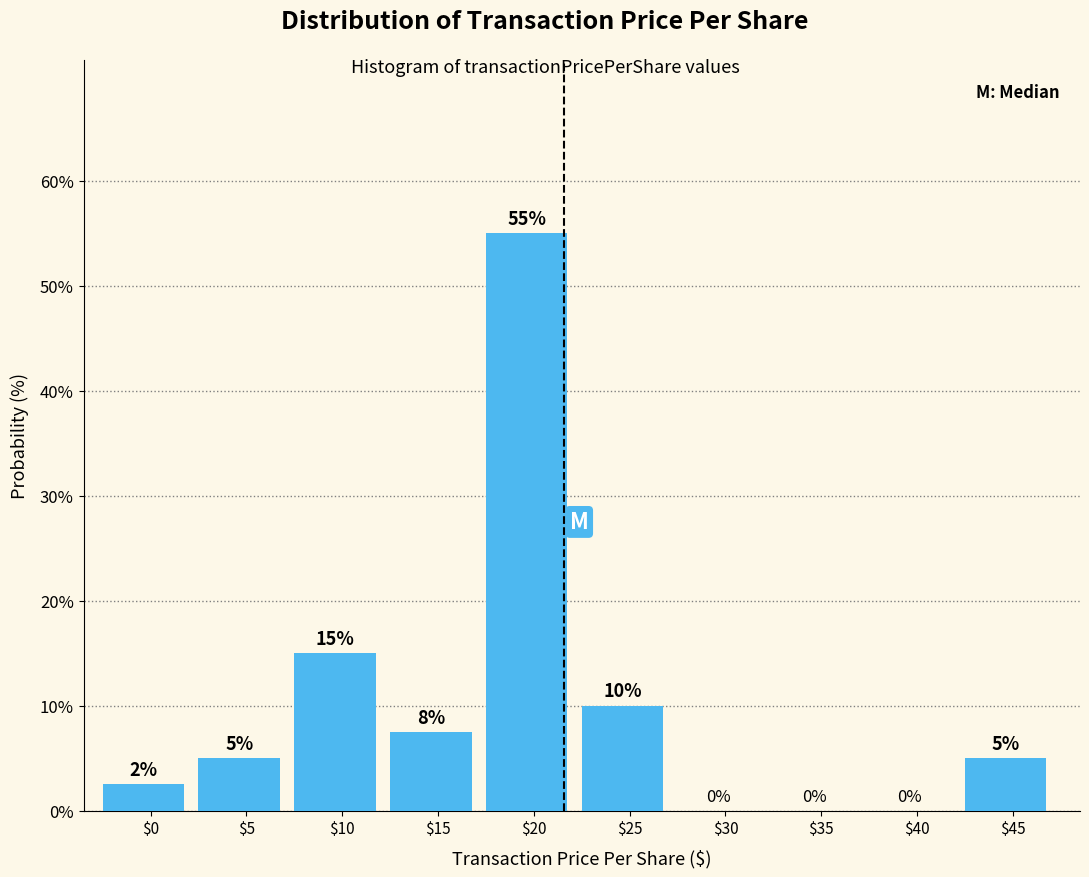

True or false: the data shows 7.9 at $5.

False